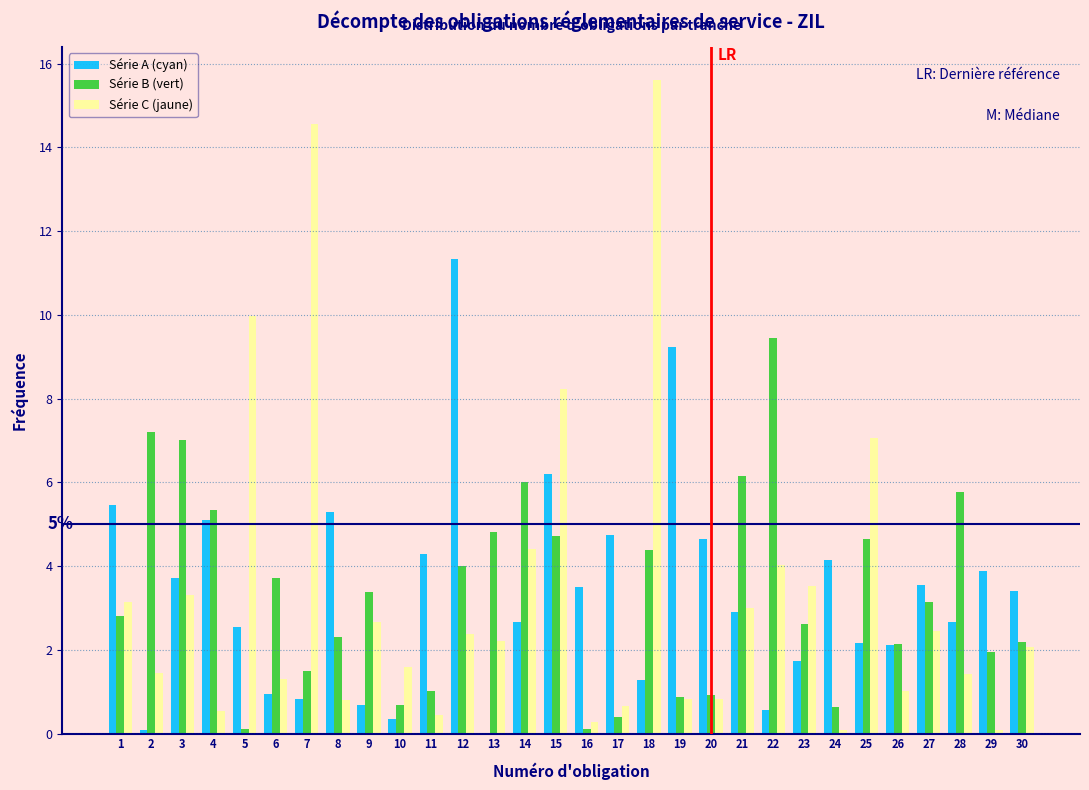

What is the maximum value for Série B (vert)?

9.4